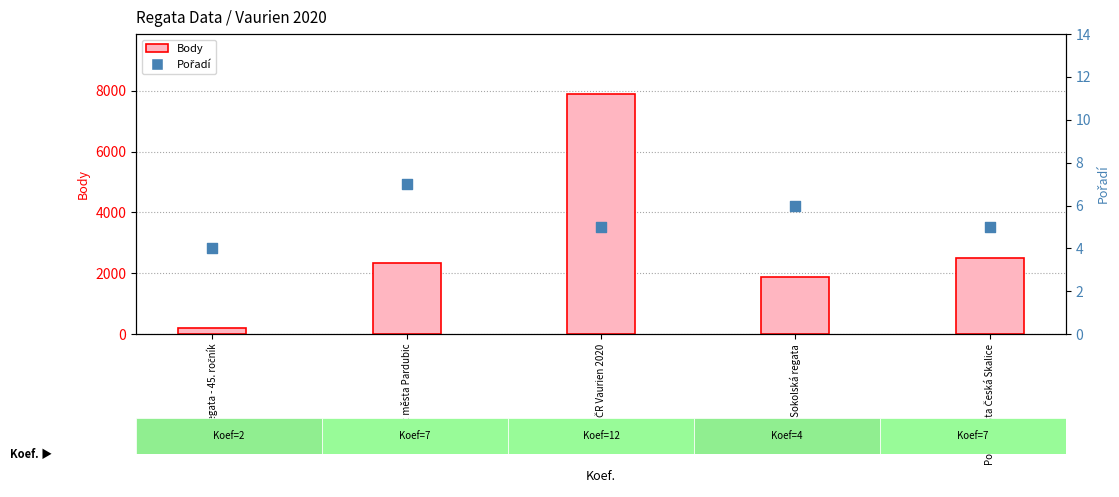

Which series has the largest total across all categories?

Body